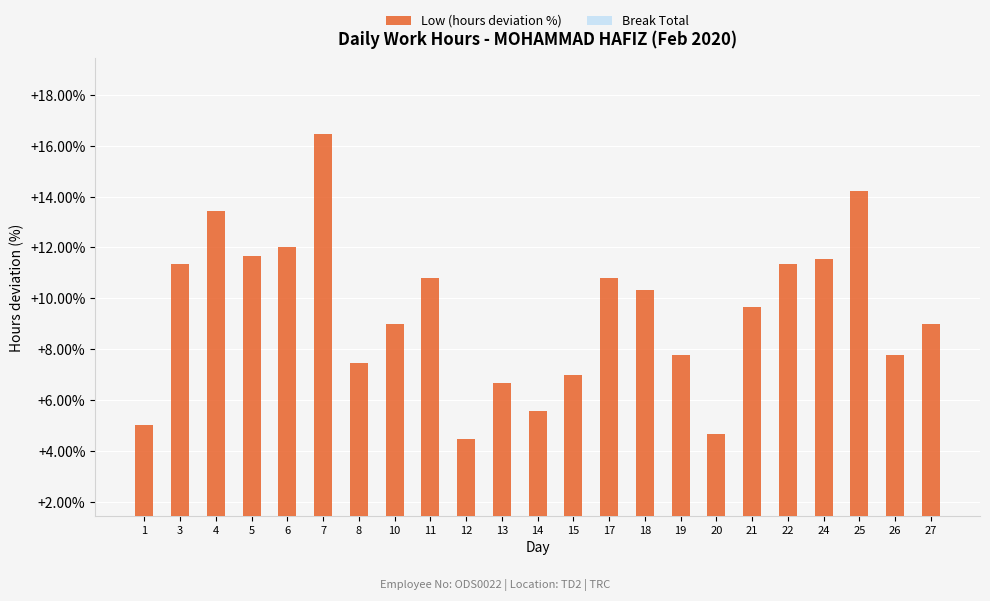

At which label does Low (hours deviation %) reach its minimum?

12